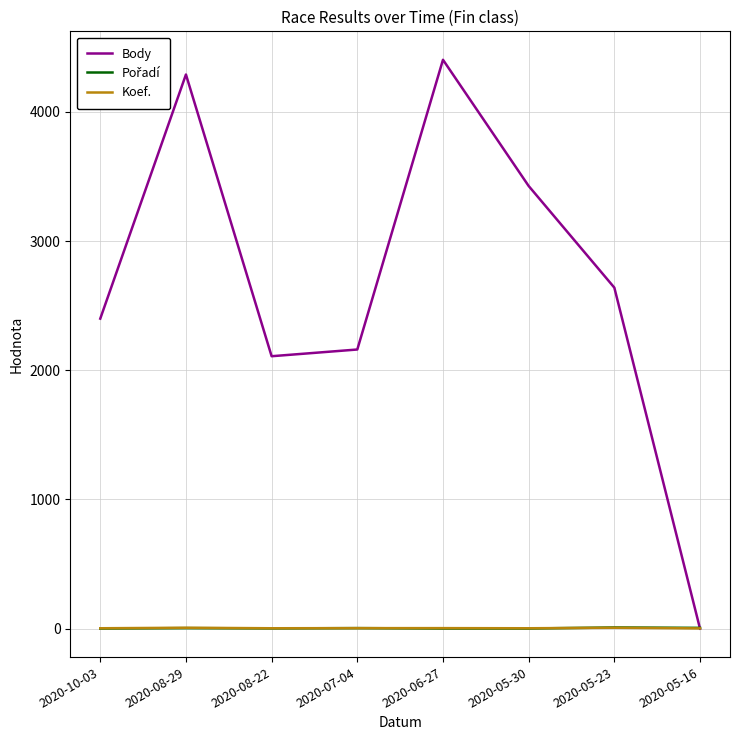

Between 2020-06-27 and 2020-05-30, which series saw the biggest shift?

Body